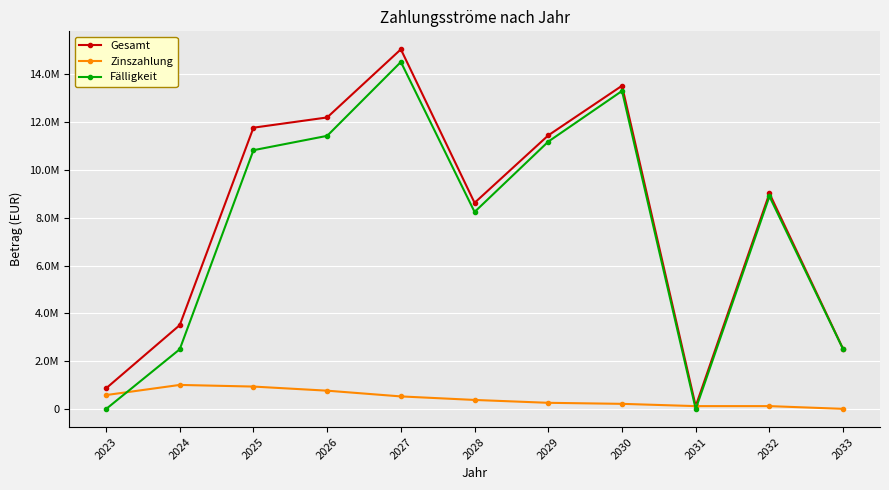

Does the chart have visible grid lines?

Yes